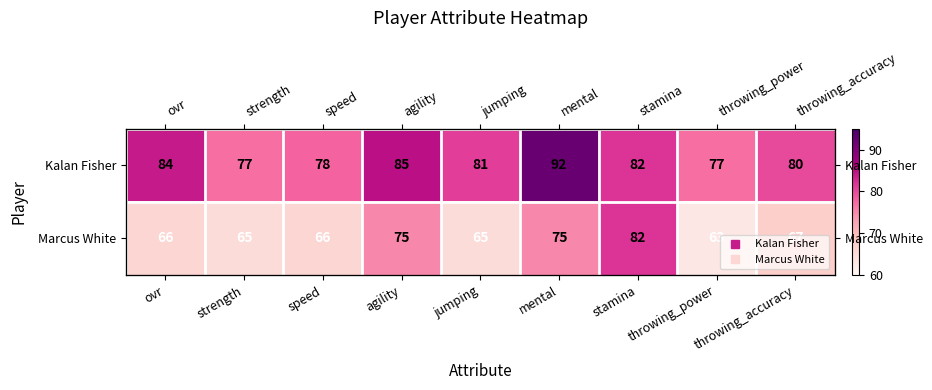

Which series has the largest total across all categories?

Kalan Fisher